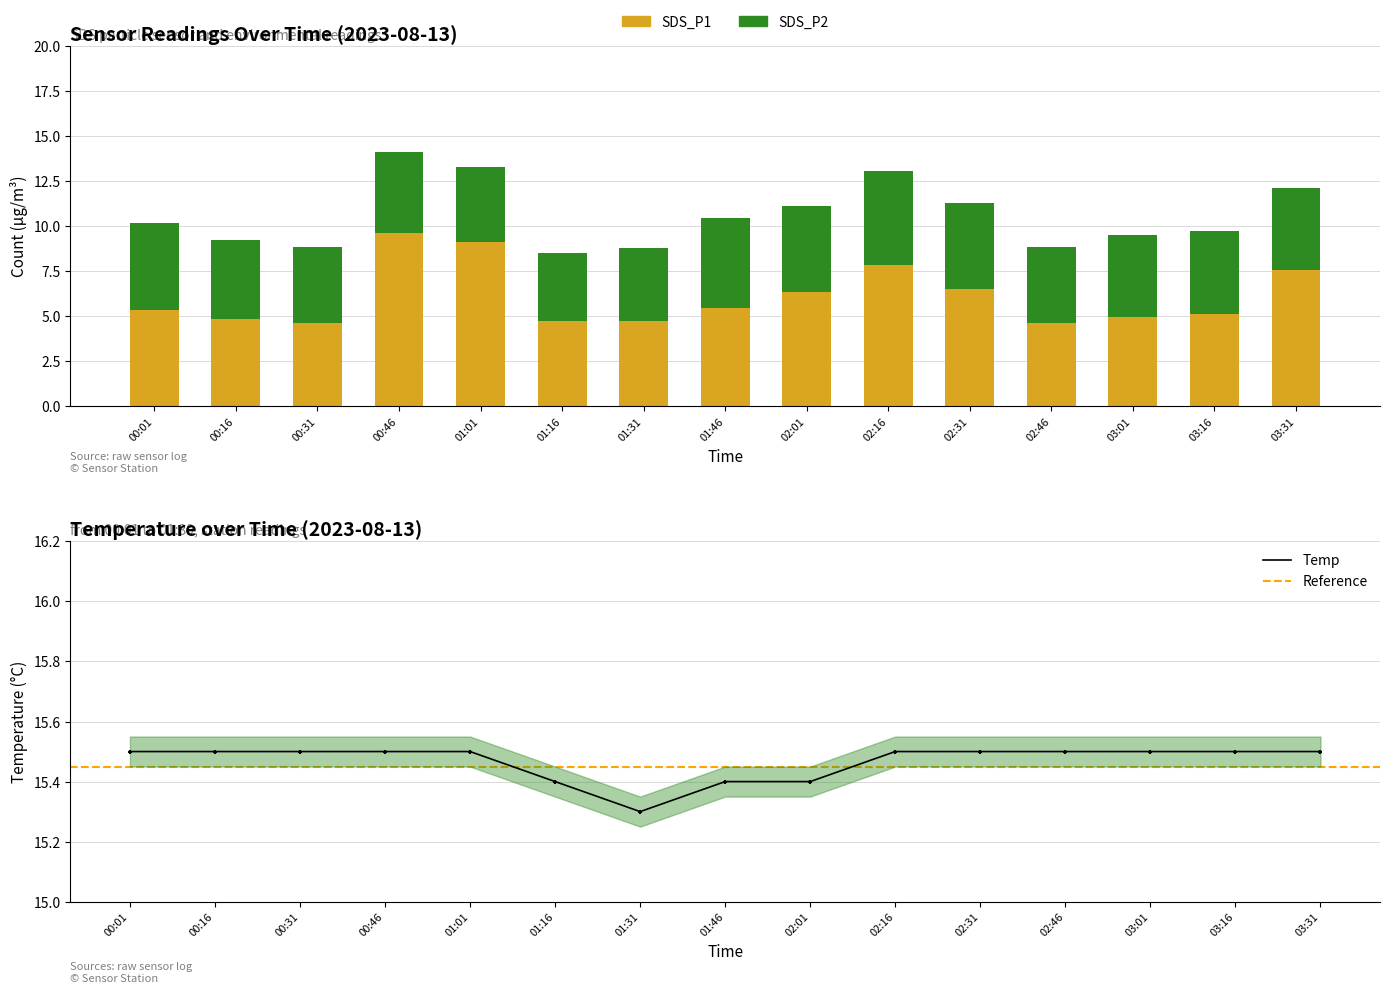

Is the value of SDS_P1 at 00:46 greater than the value of SDS_P2 at 00:16?

Yes